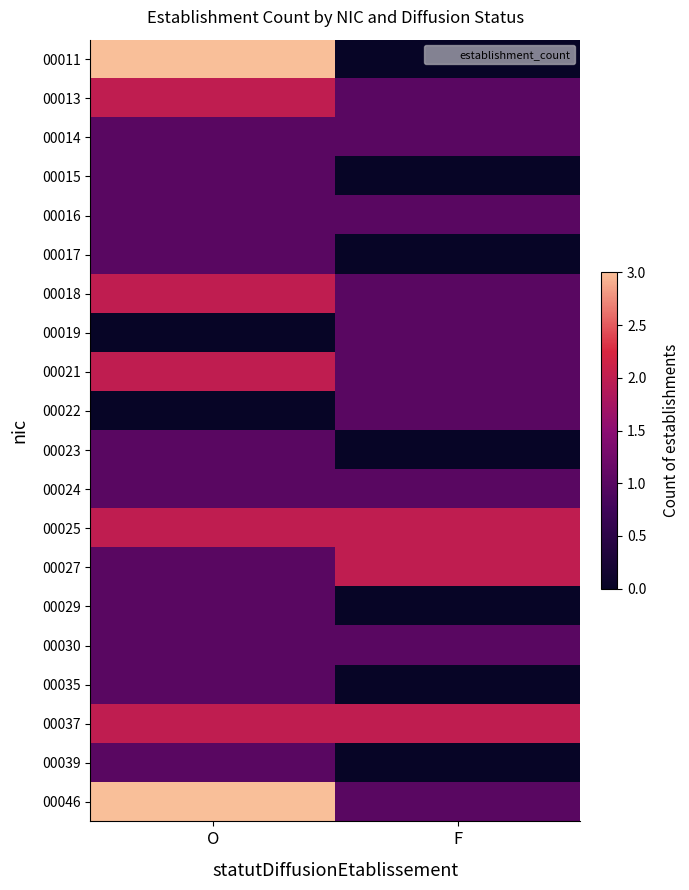

At how many categories does at least one series exceed 0?

2